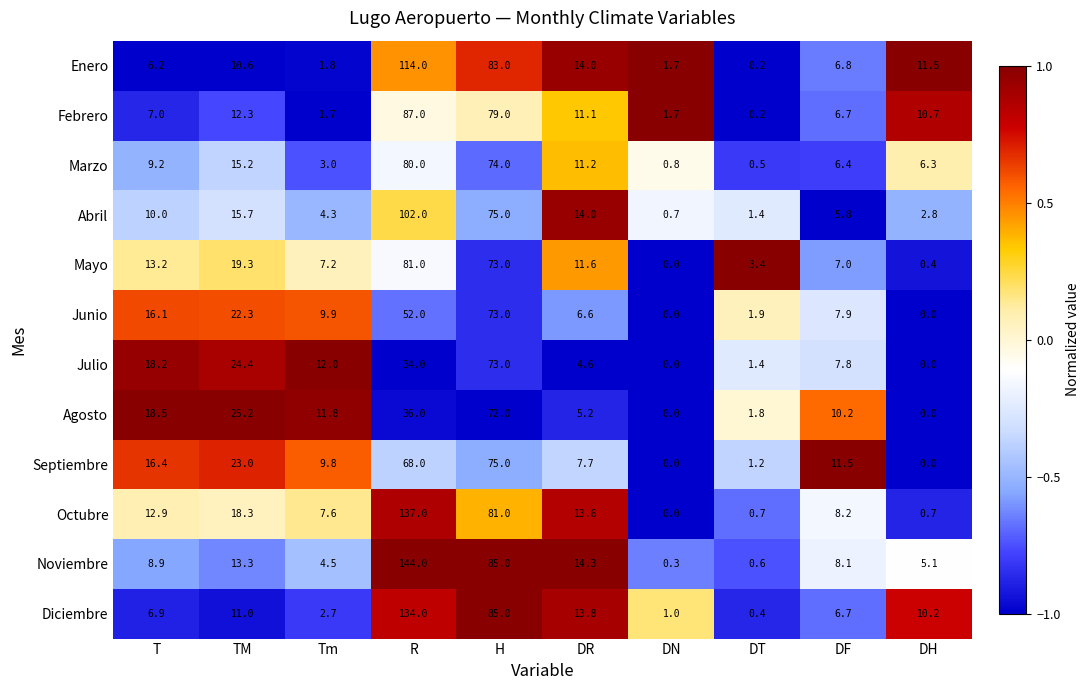

The value of Noviembre at DR is 14.3. True or false?

True